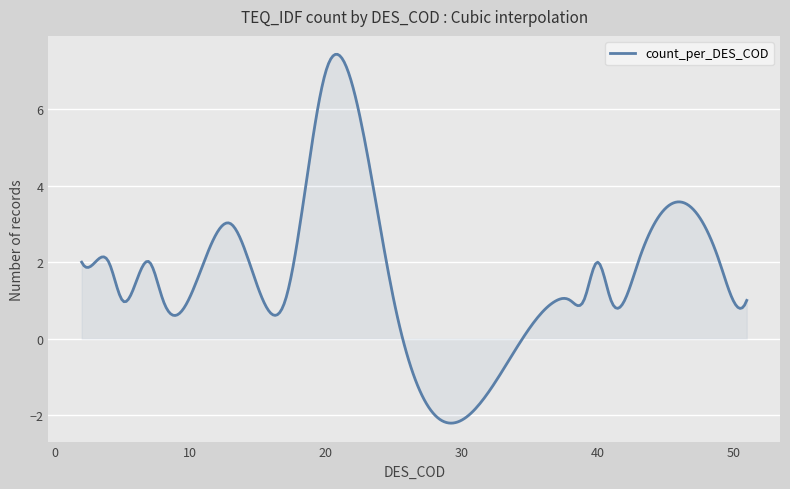

What is the smallest value displayed?

-2.2